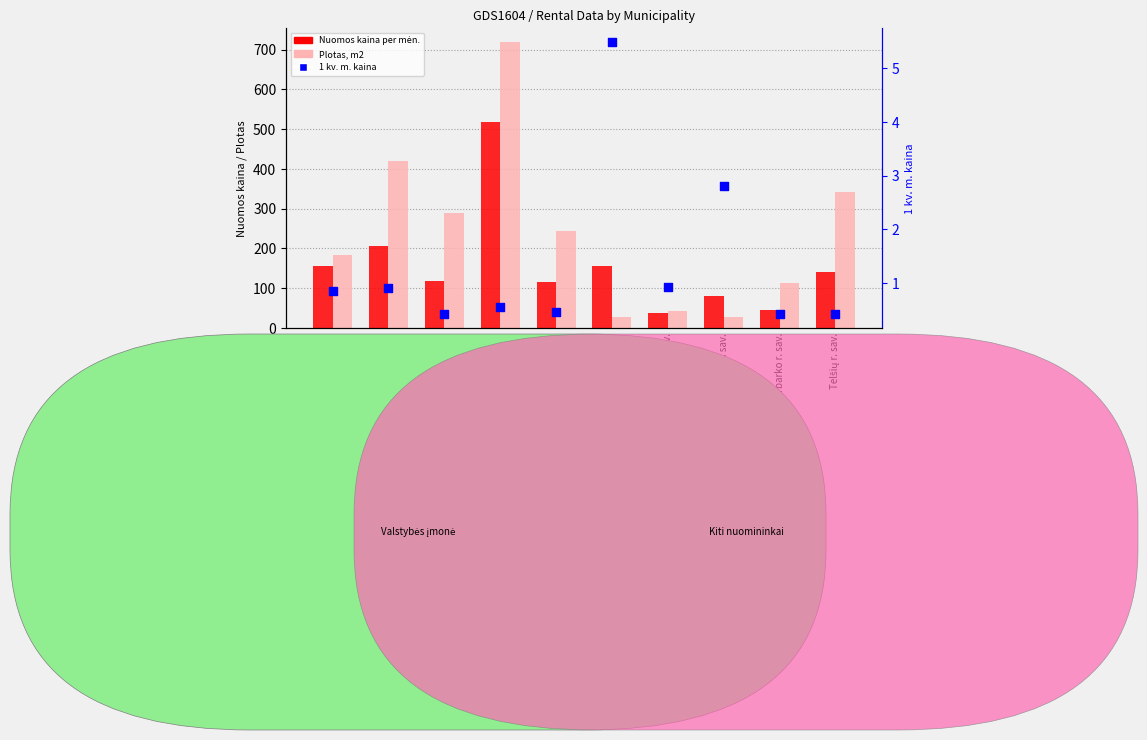

Which series contains the lowest Y value?

1 kv. m. kaina